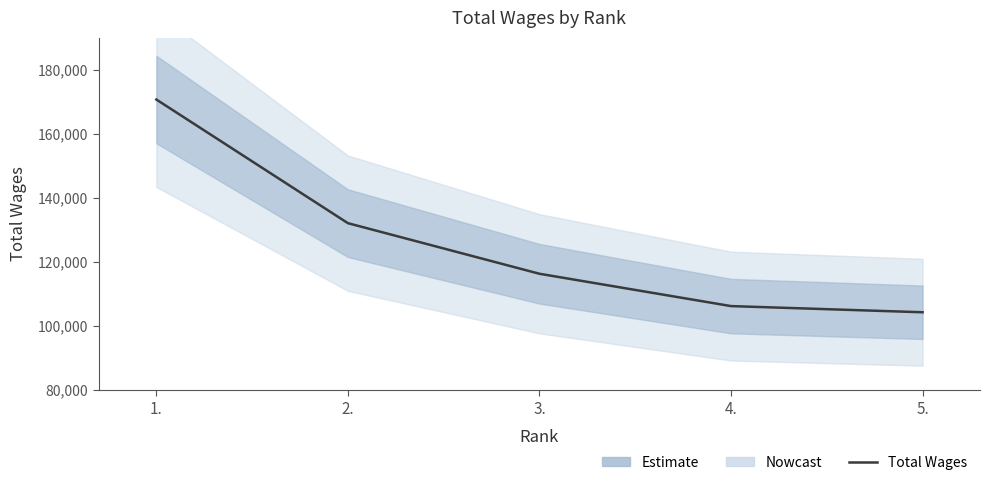

List the labels in order of value, largest first.

1., 2., 3., 4., 5.